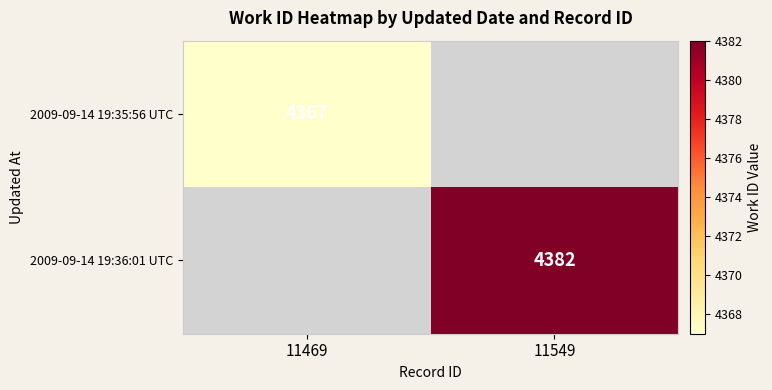

The 2009-09-14 19:35:56 UTC series shows 5973 at 11469. True or false?

False